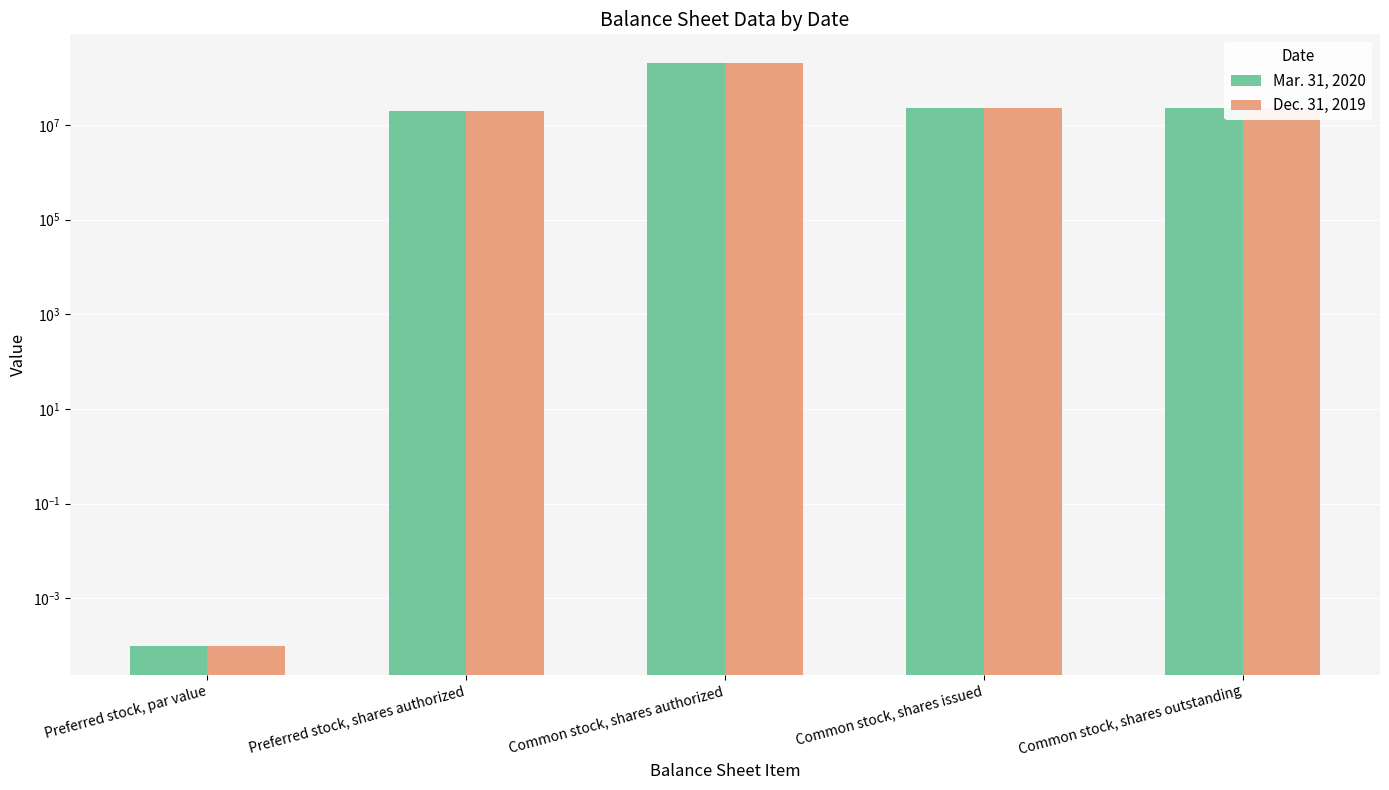

What is the label of the 2nd bar from the left?

Preferred stock, shares authorized